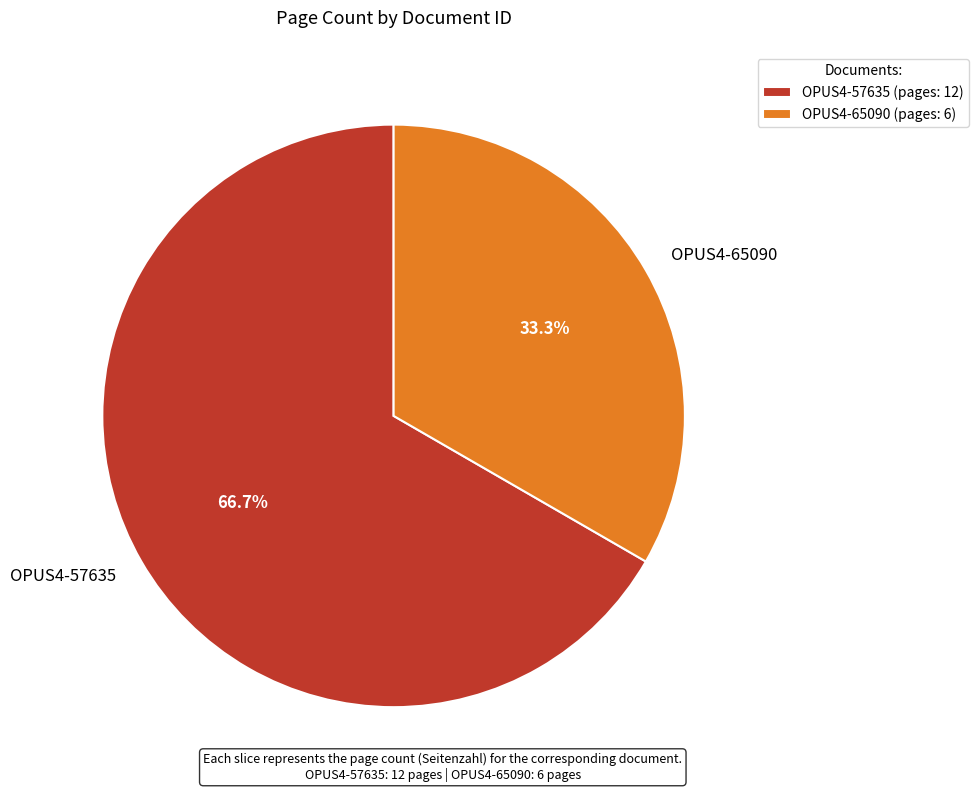

Which slice is the largest?

OPUS4-57635